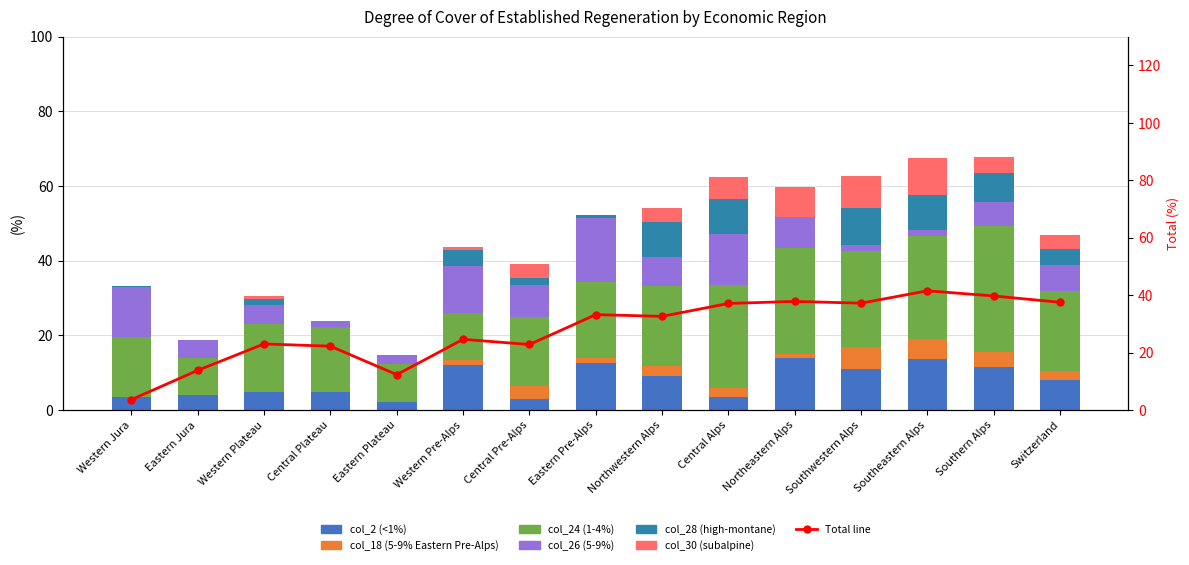

Which series has the largest range (max minus min)?

col_24 (1-4%)